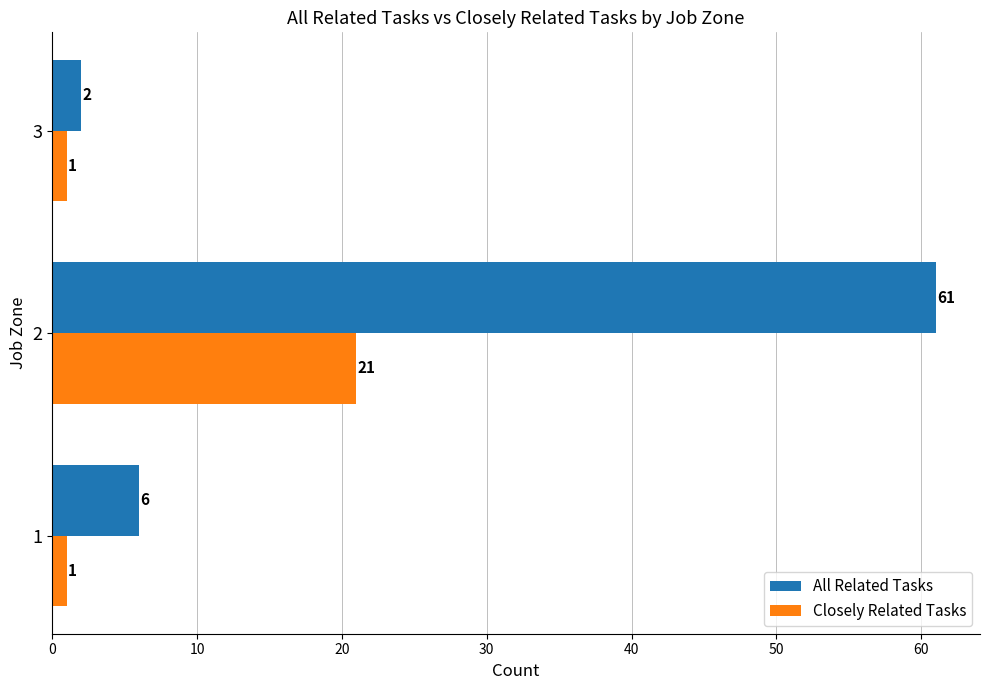

What is the highest value of the Closely Related Tasks series?

21